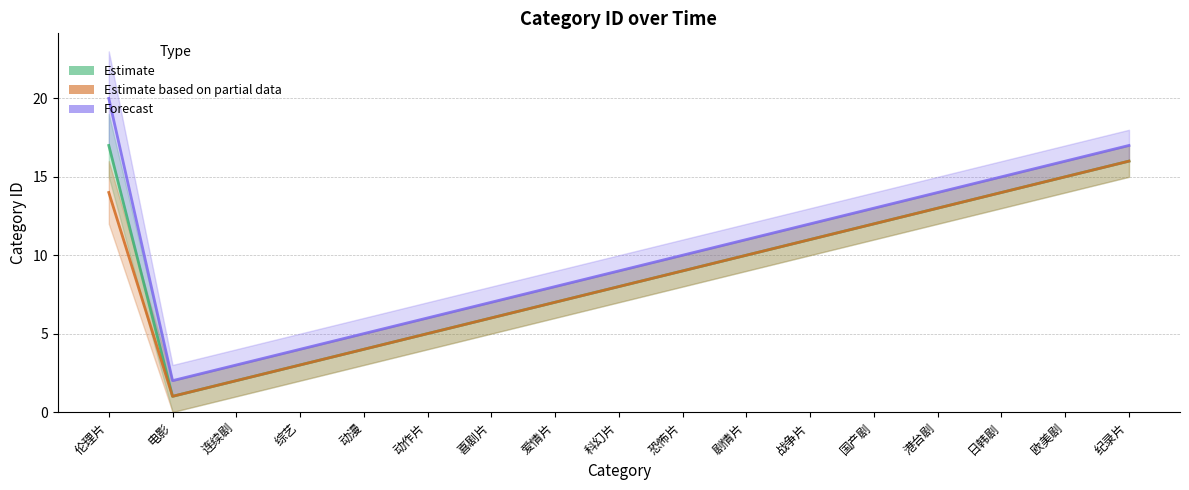

What position from the right is 伦理片?

17